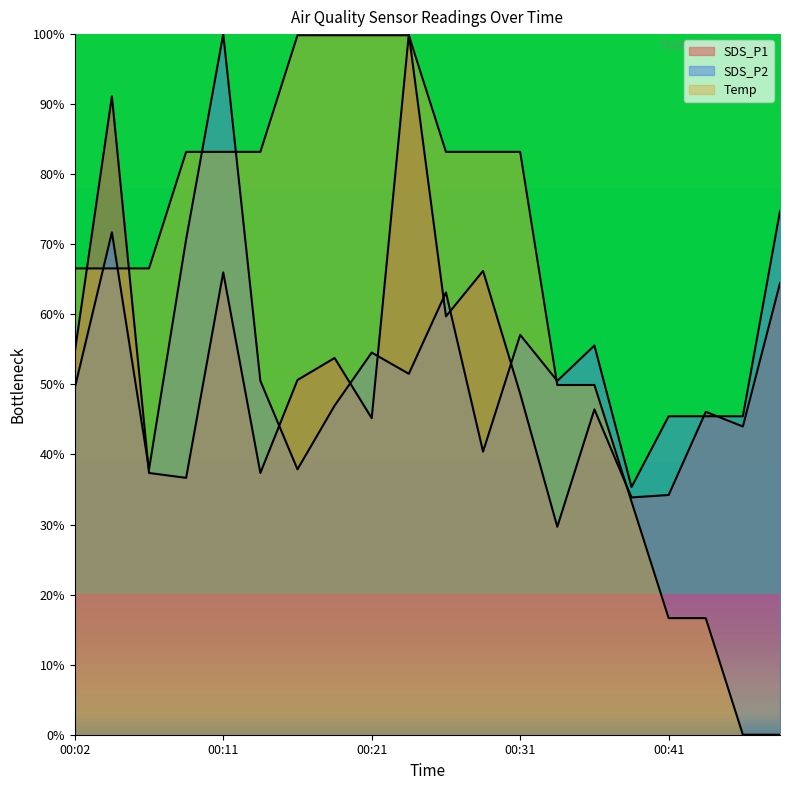

True or false: Temp has a value of 108.1 at 00:04.

False